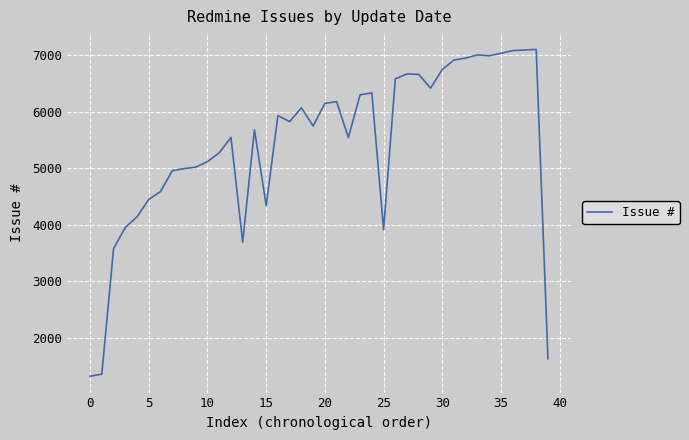

What is the difference between the maximum and minimum values?

5787